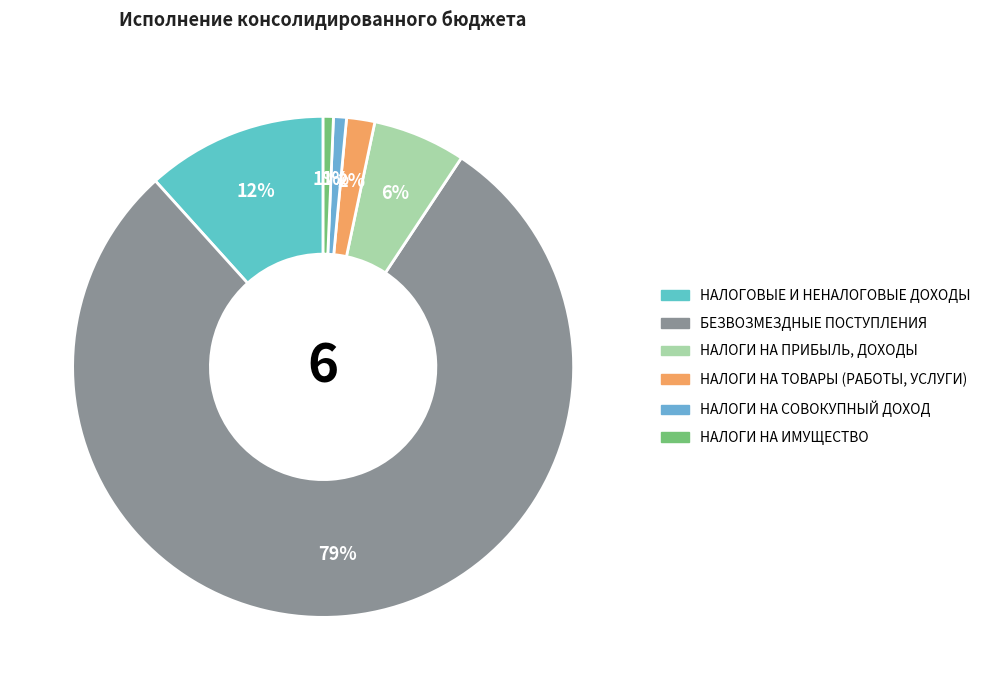

Count the number of slices in the pie.

6